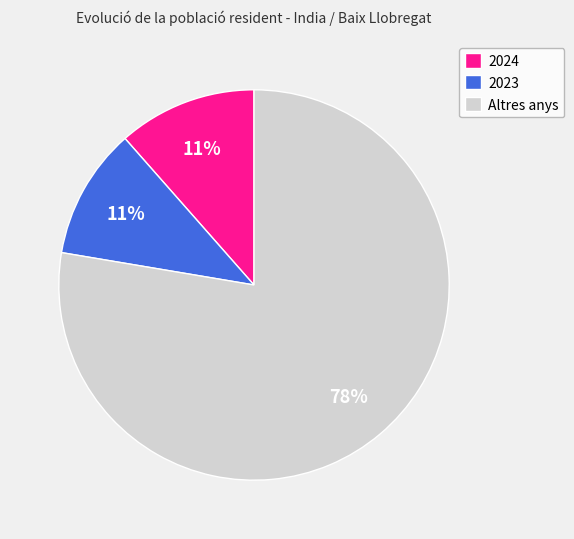

True or false: 2023 accounts for 11% of the total.

True